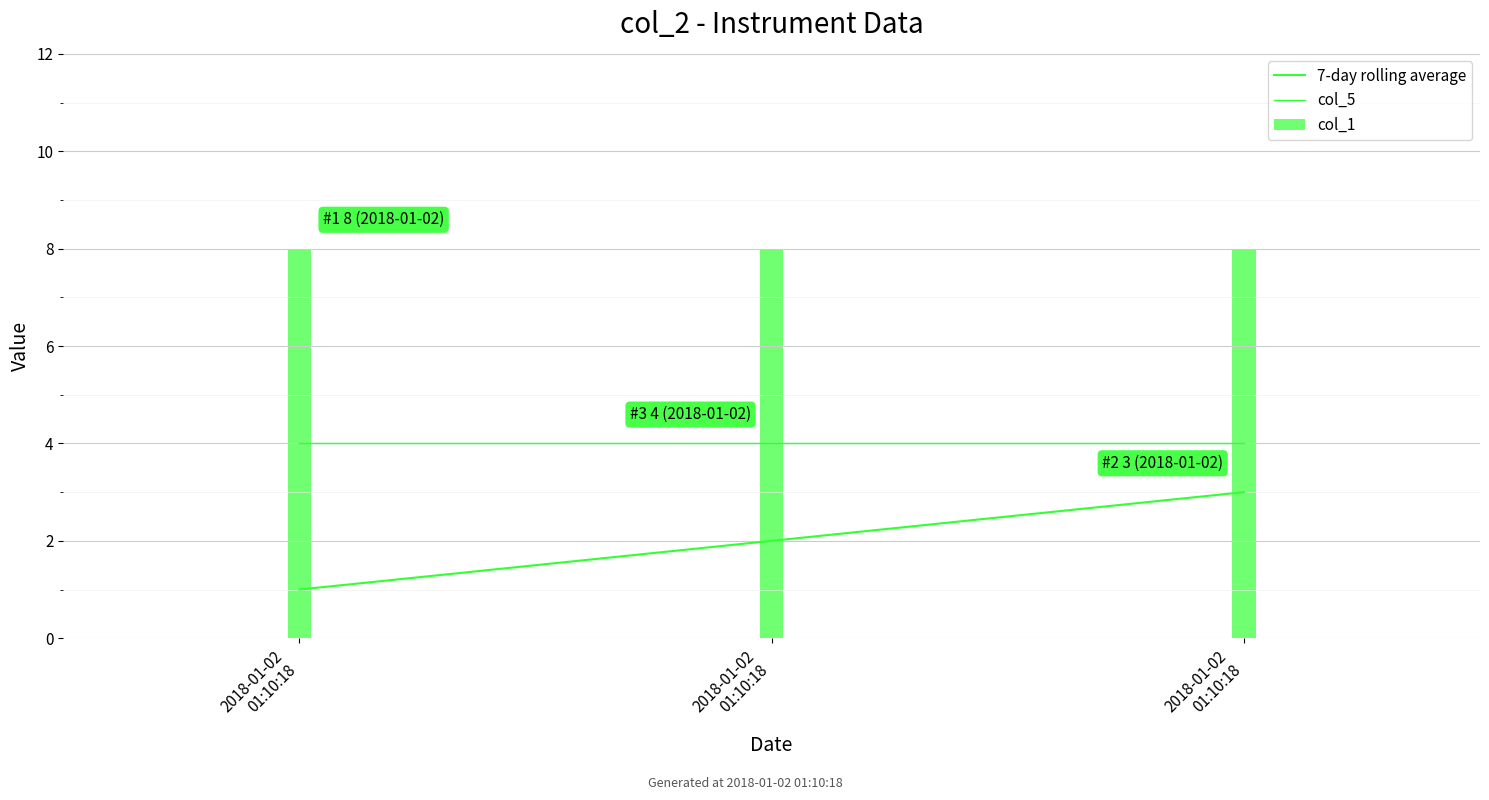

What is the sum of all col_5 values?

12